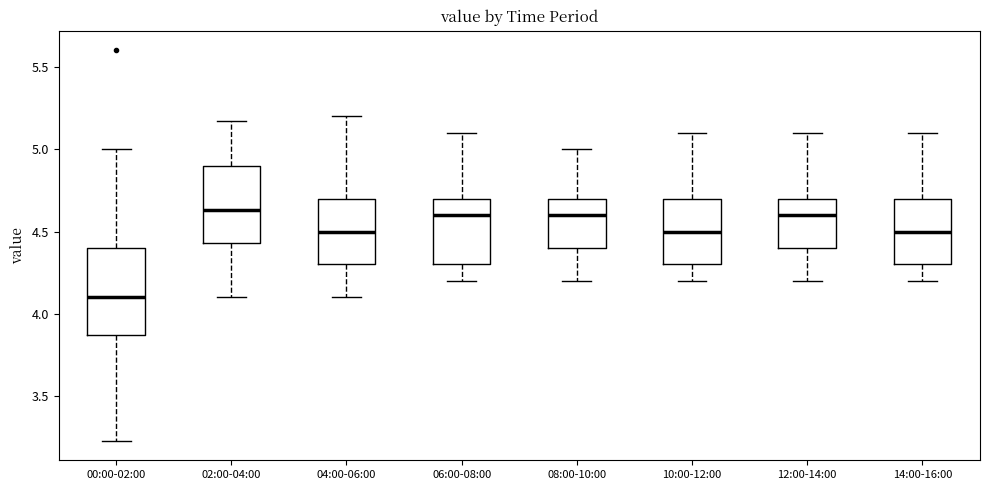

Which box is the tallest, from its lower edge to its upper edge?

00:00-02:00